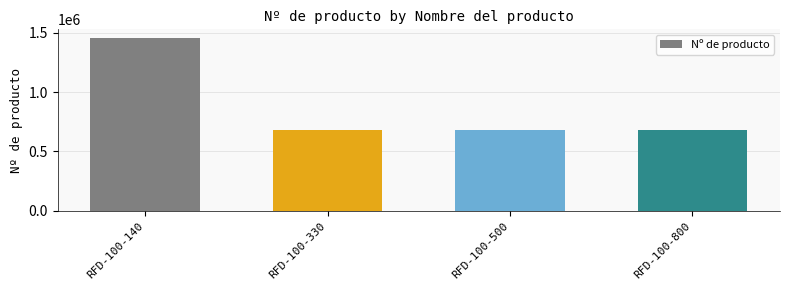

What is the difference between the maximum and minimum values?

777280